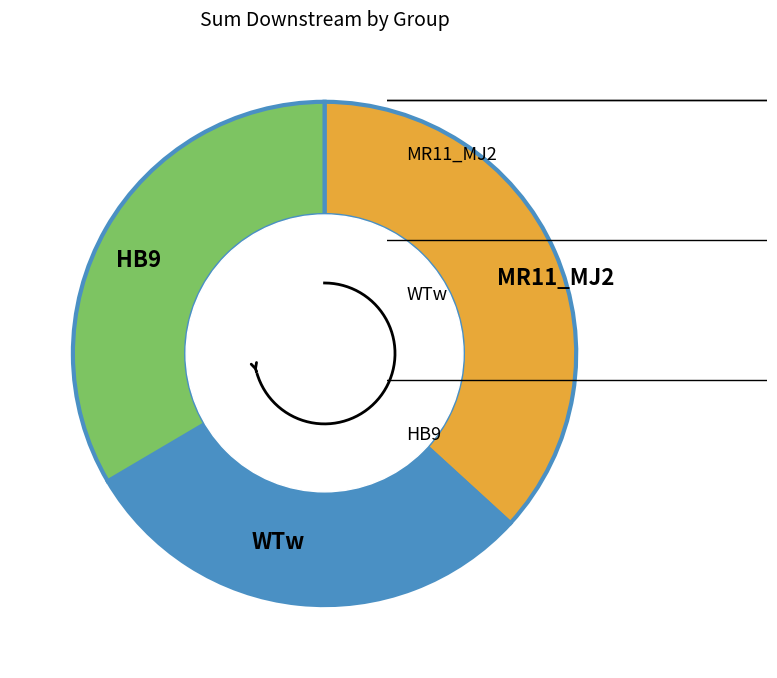

Combined, do HB9 and MR11-AJ2 account for over 50%?

No